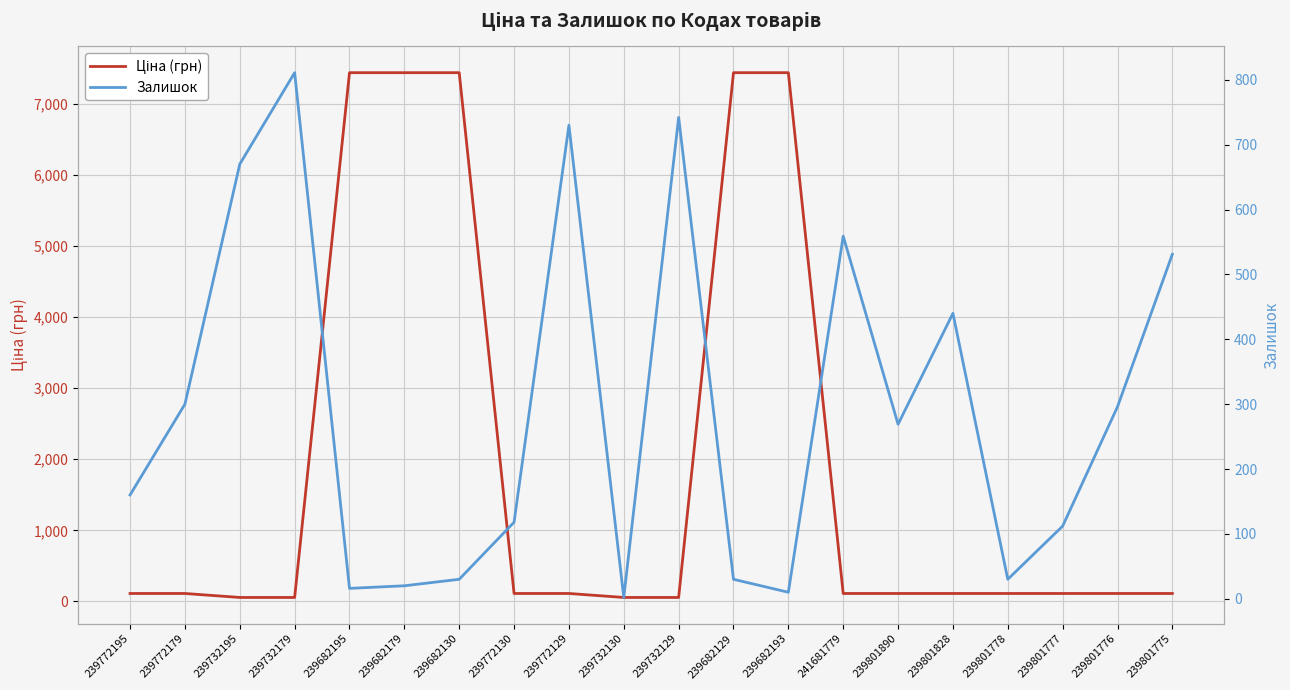

True or false: Залишок has a value of 30.0 at 239682130.

True